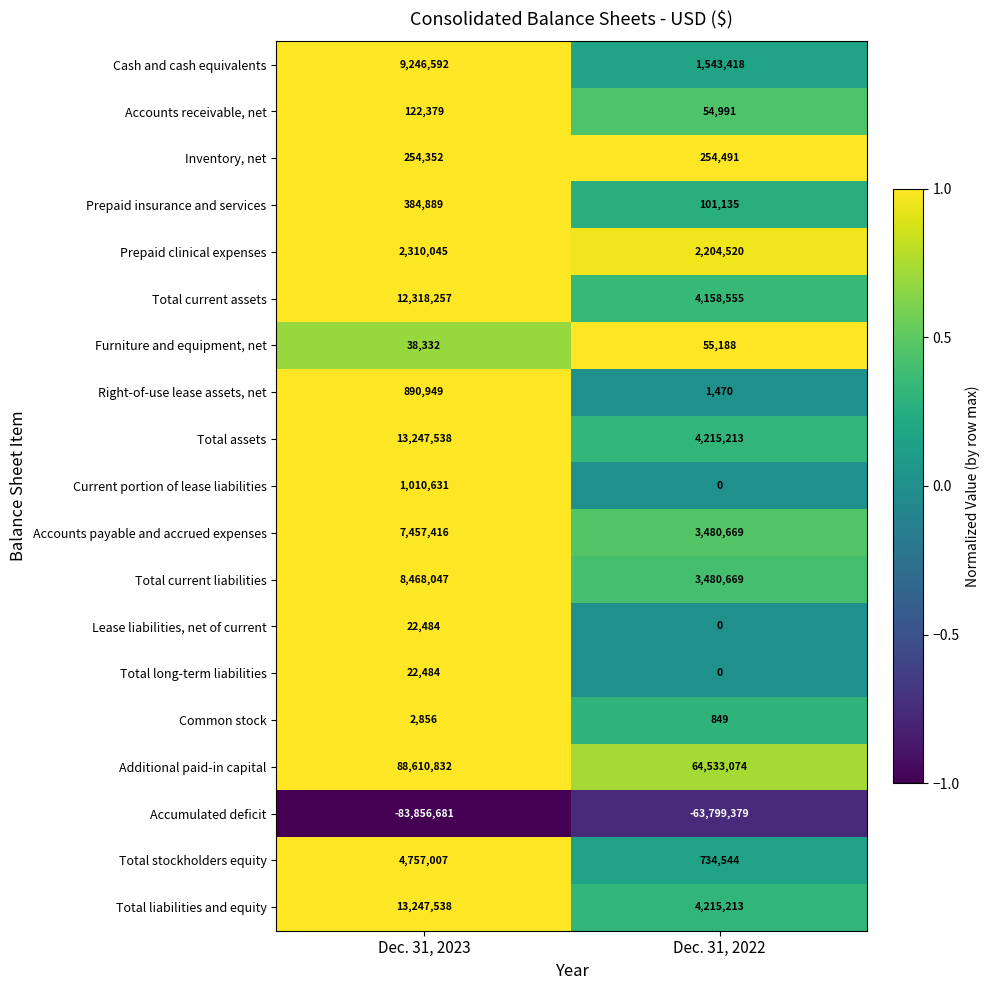

What is the greatest value displayed?

88610832